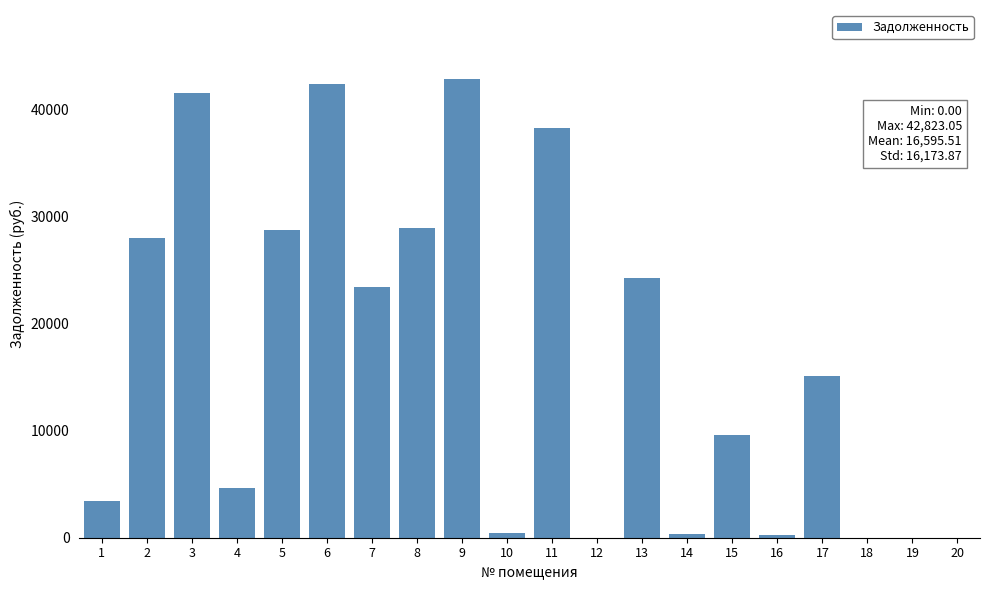

What is the sum of the values at 3 and 20?

41516.1